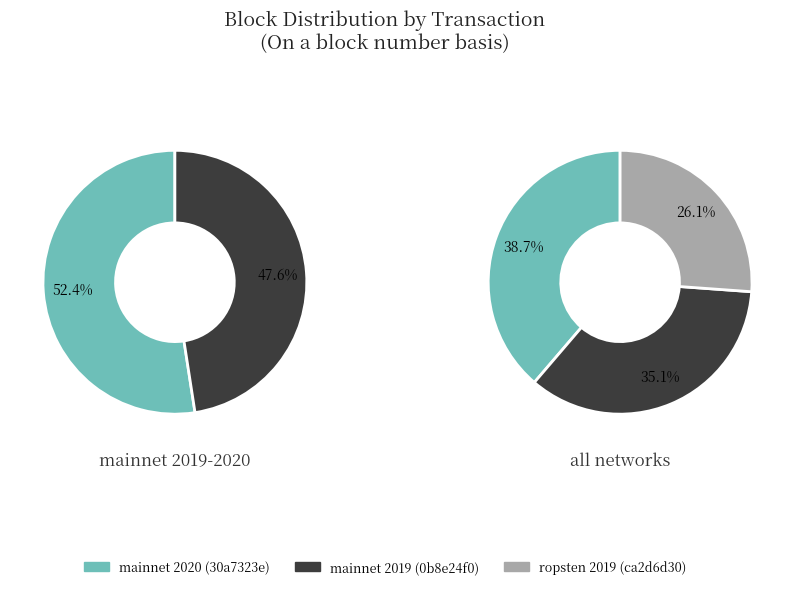

To the nearest percent, what is the difference between the largest and smallest slice percentages?

13%